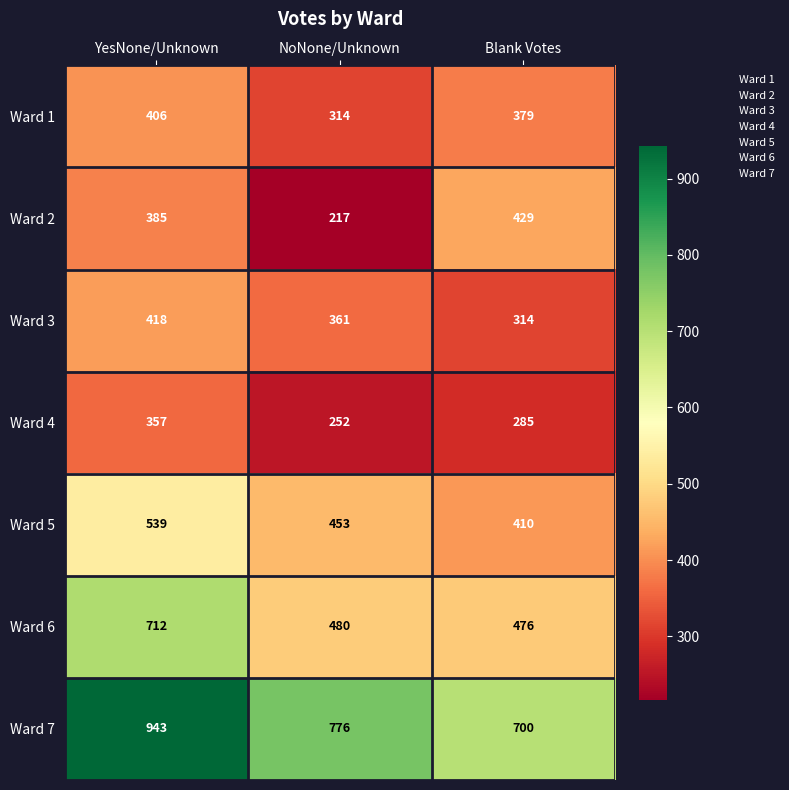

Which series has the largest total across all categories?

Ward 7